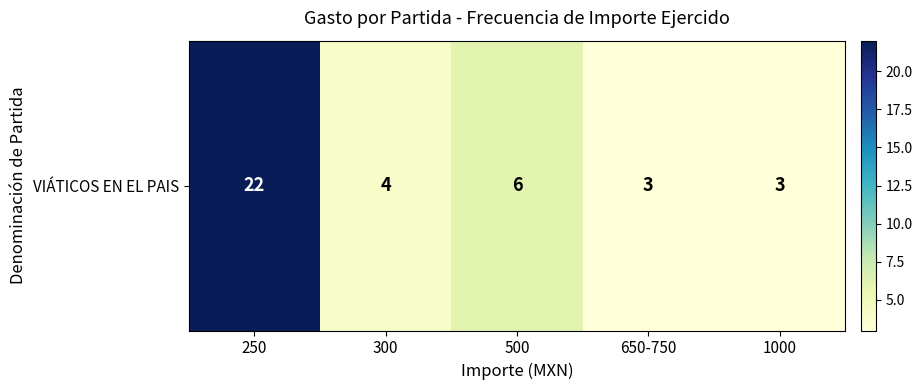

What is the difference between the maximum and minimum values?

19